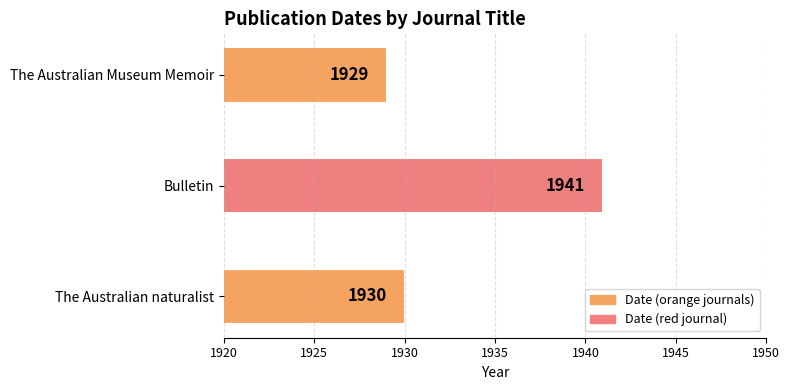

Is it true that the value at The Australian naturalist is 1930?

True